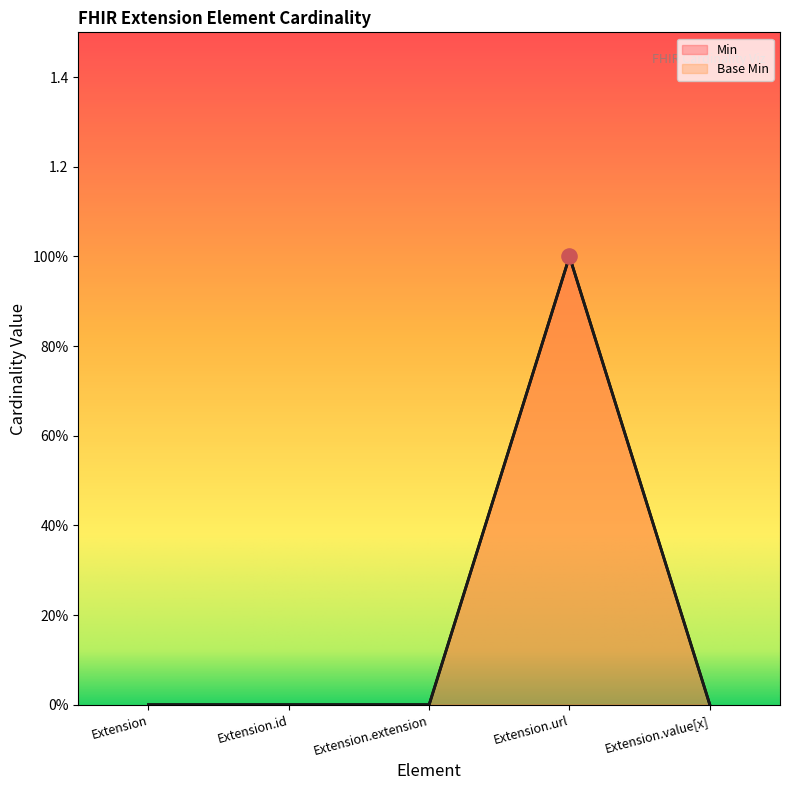

Which series reaches the maximum Y coordinate?

Min